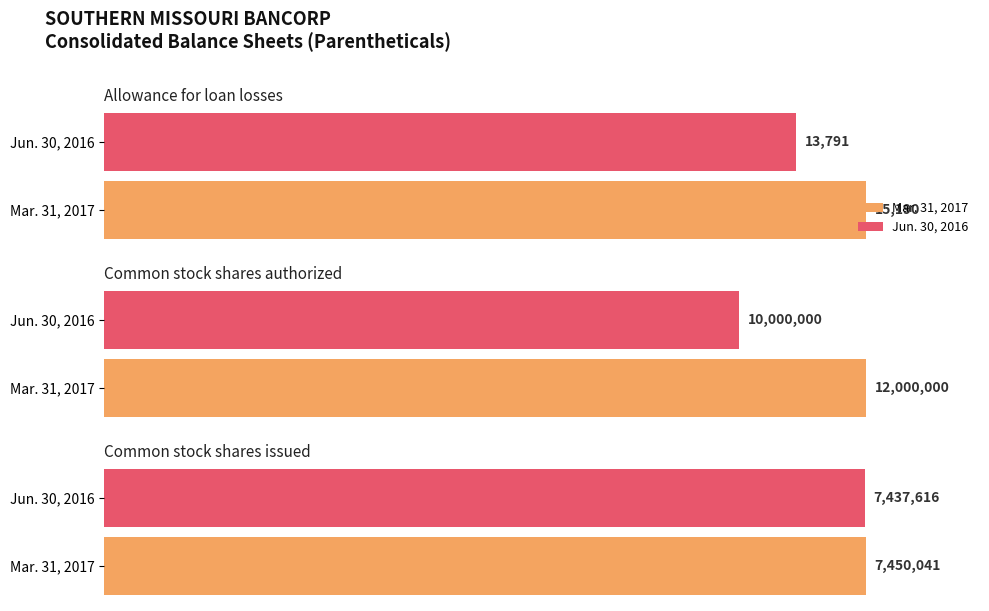

How many bars are there in total?

6